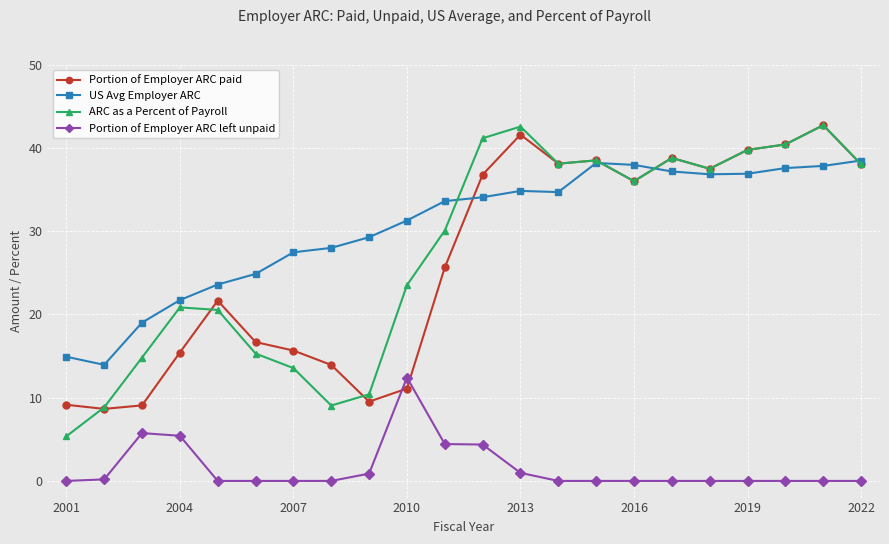

How many lines are shown in the chart?

4